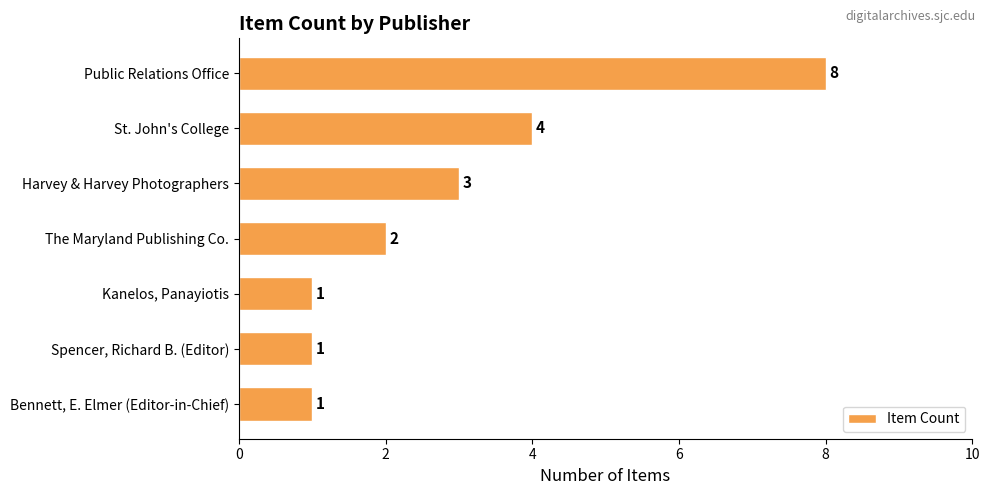

True or false: the data shows 4 at St. John's College.

True